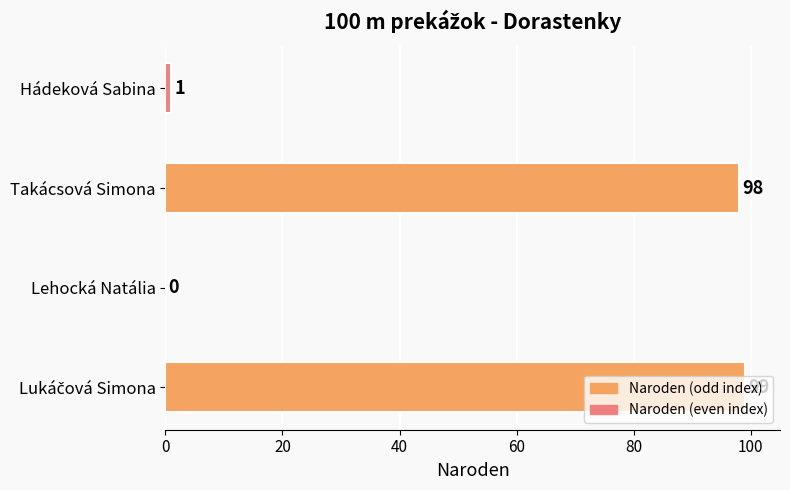

How many values are above zero?

3